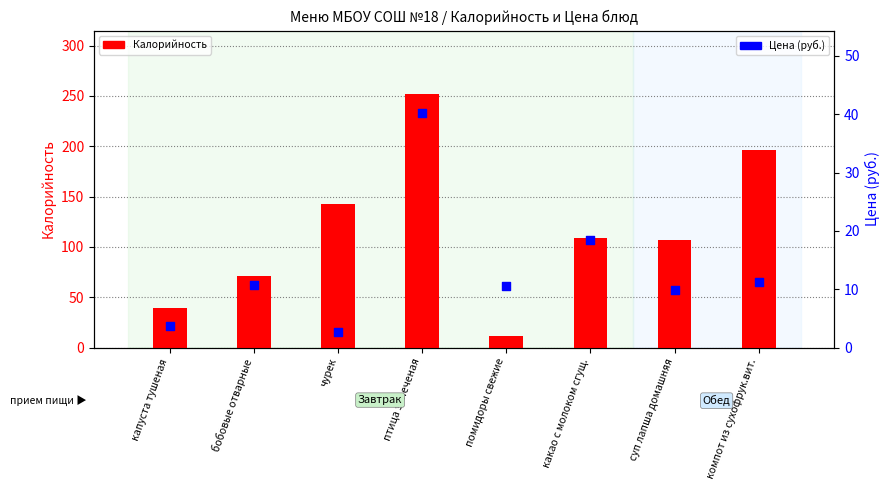

Which series has the largest Y range (max minus min)?

Калорийность